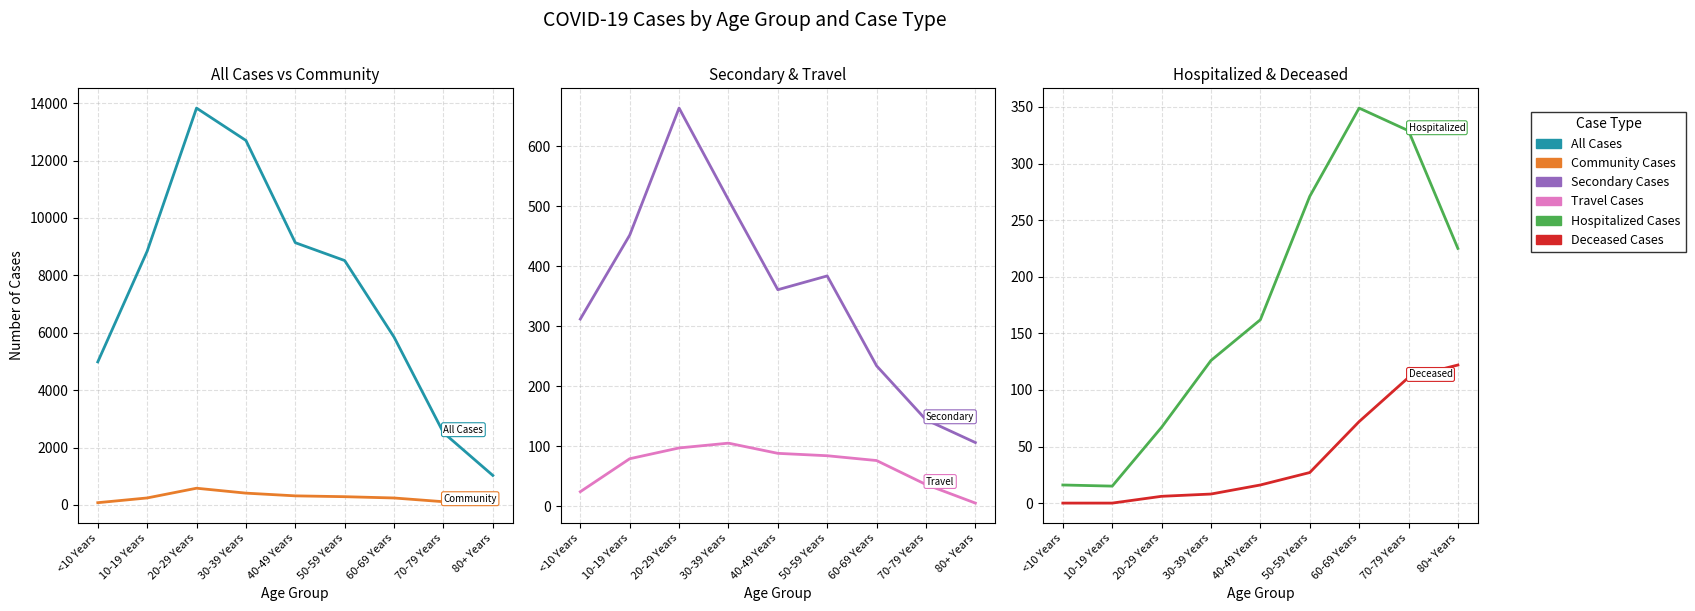

True or false: Secondary Cases and Hospitalized Cases intersect in this chart.

True